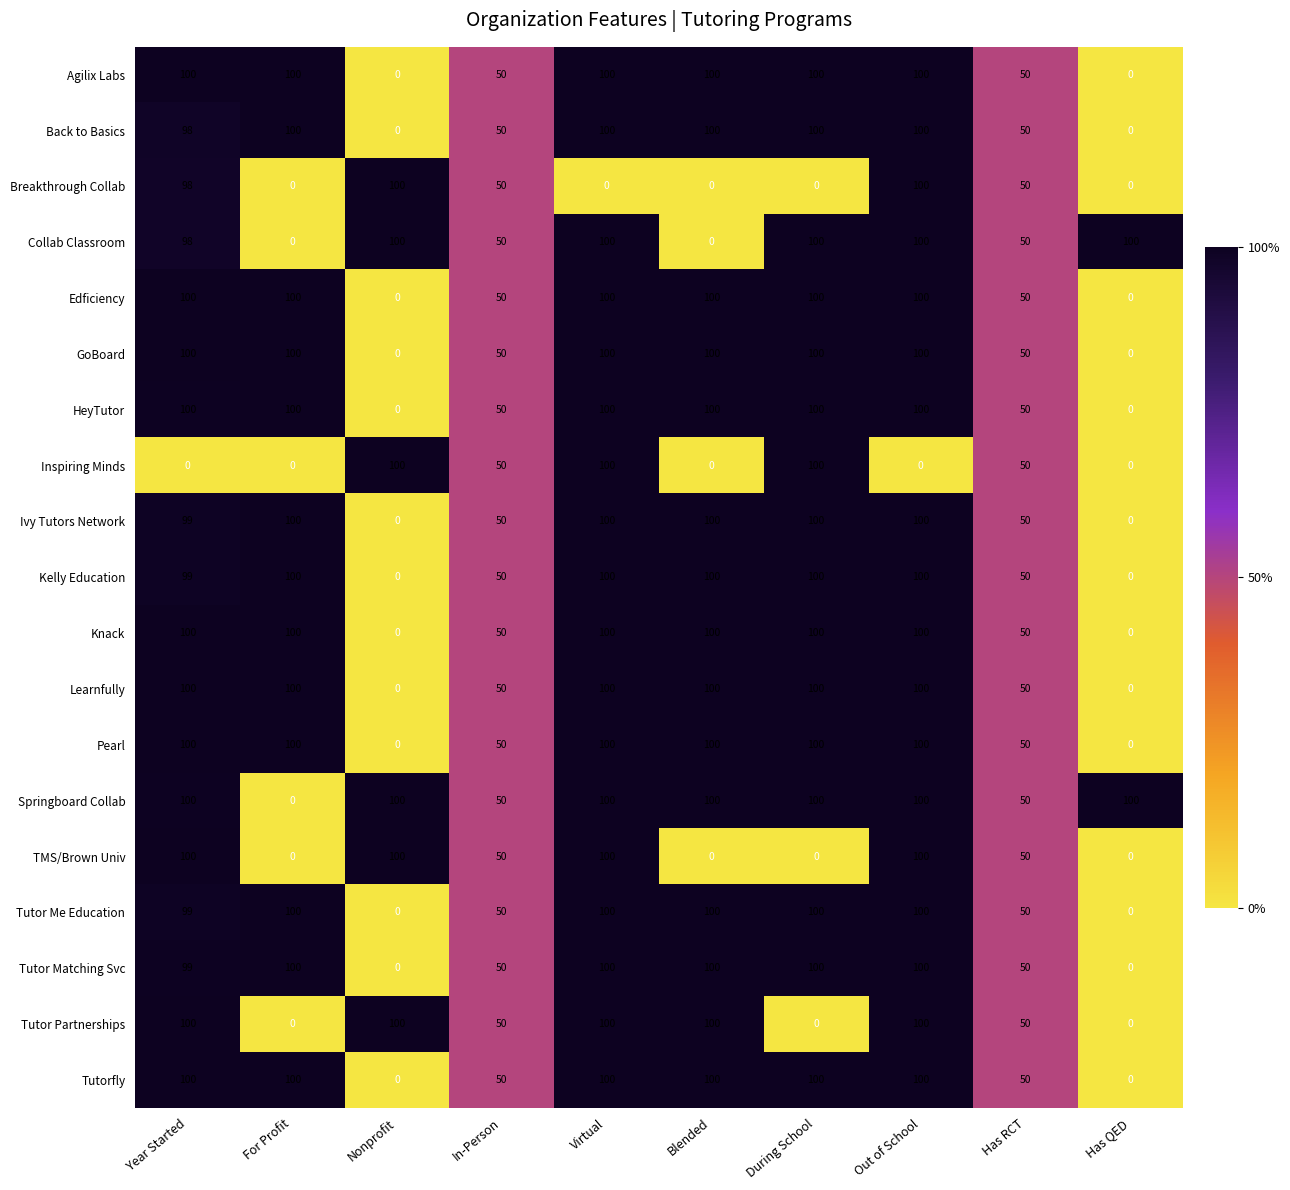

Which series has the largest total across all categories?

Springboard Collab